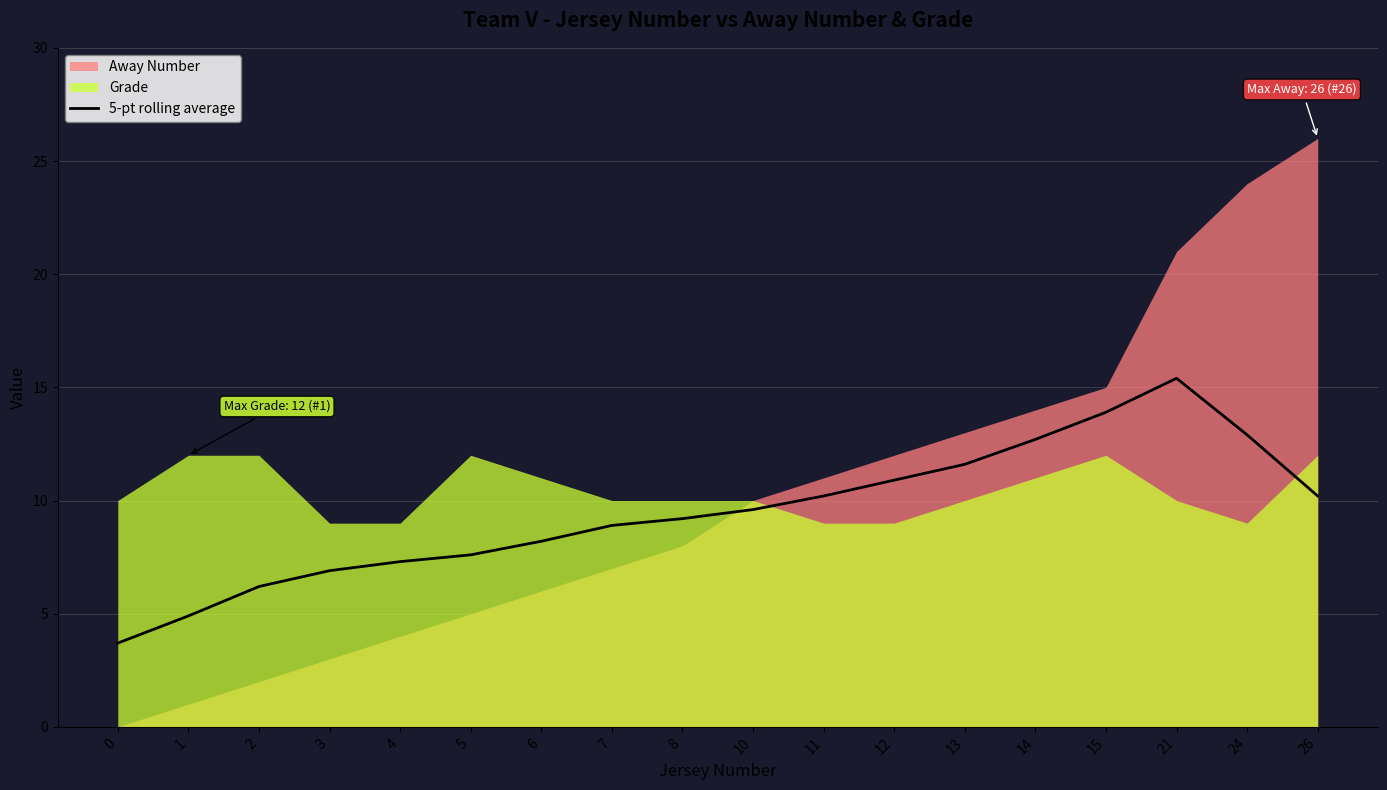

What is the value of the 5th point from the left?

7.3